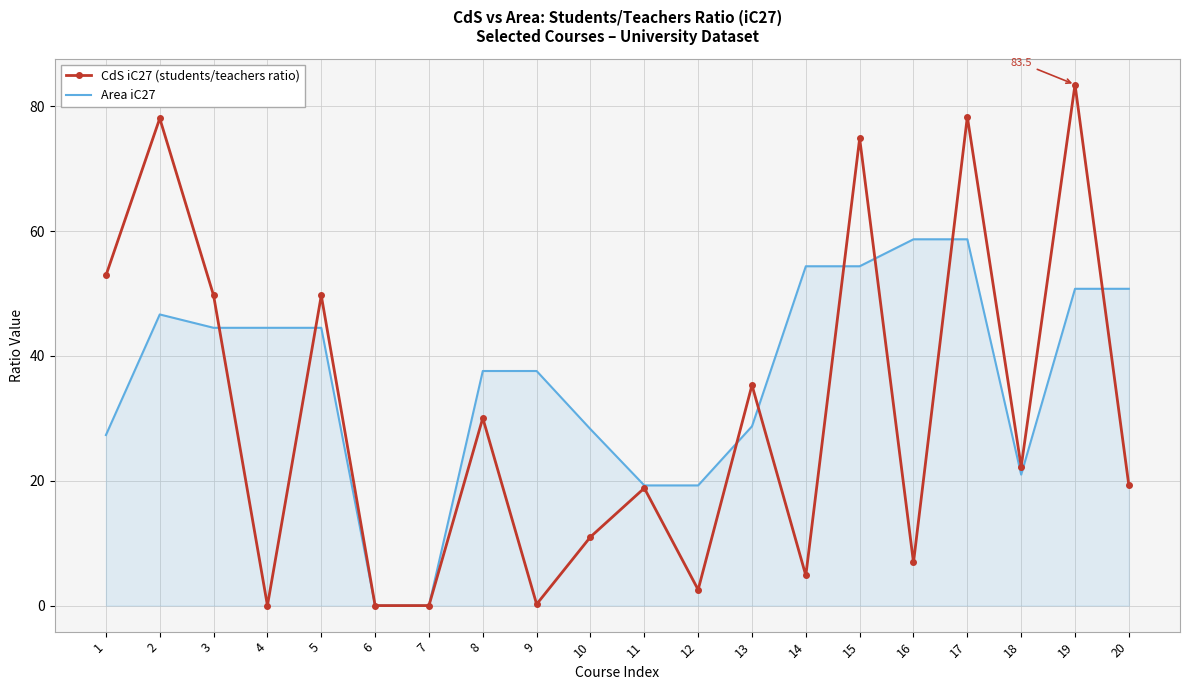

What are all the series names shown in the legend?

CdS iC27 (students/teachers ratio), Area iC27